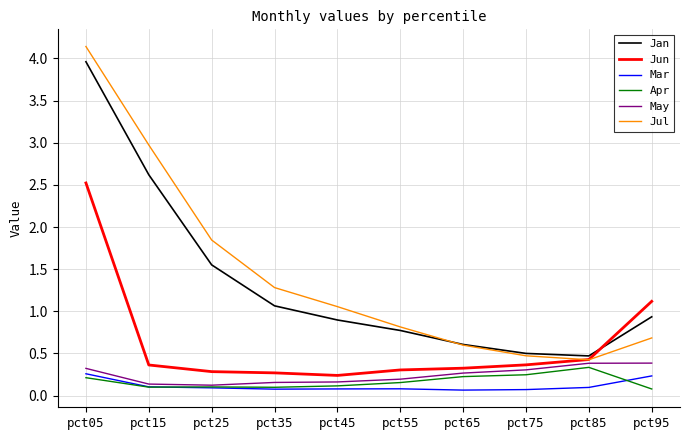

In Mar, how many points are lower than both neighbors (excluding endpoints)?

2